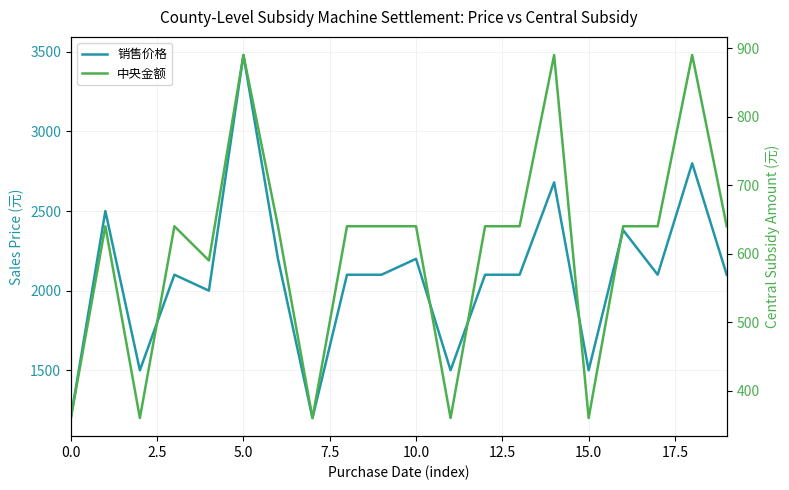

What is the average value of the 中央金额 series?

605